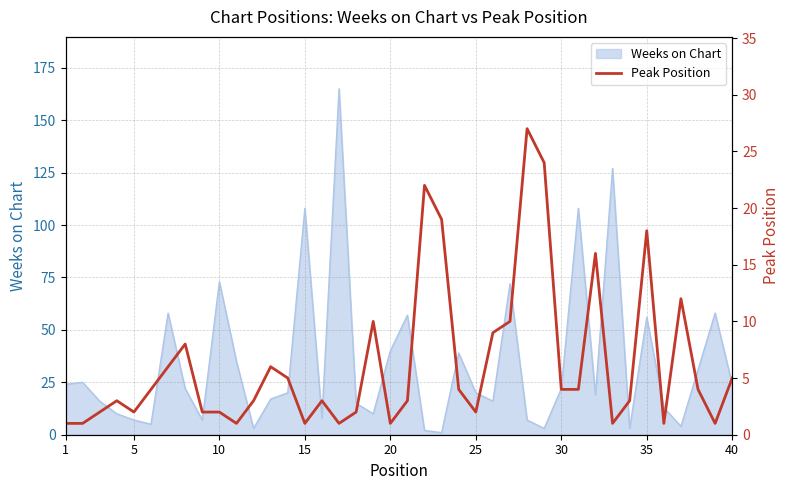

What is the highest value of the Weeks on Chart series?

165